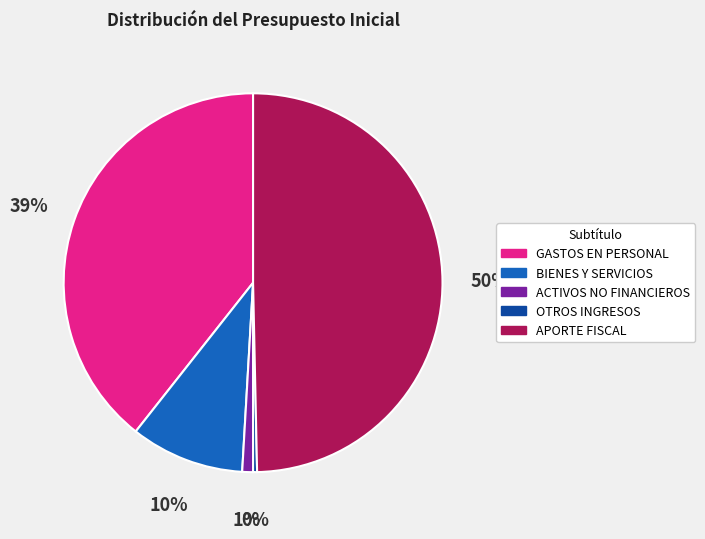

To the nearest percent, what is the average slice percentage?

20%